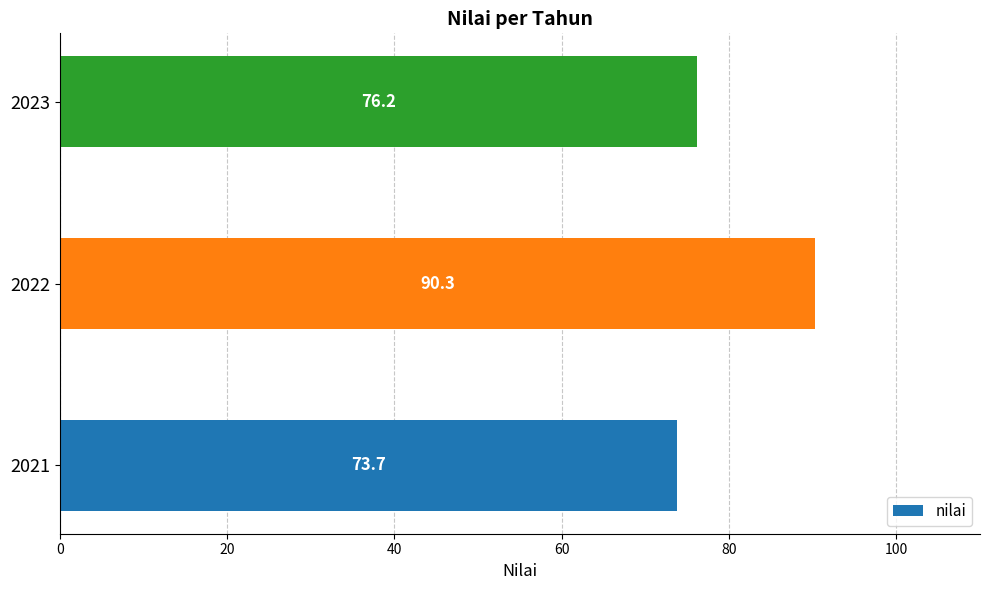

Rank the categories by value from lowest to highest.

2021, 2023, 2022